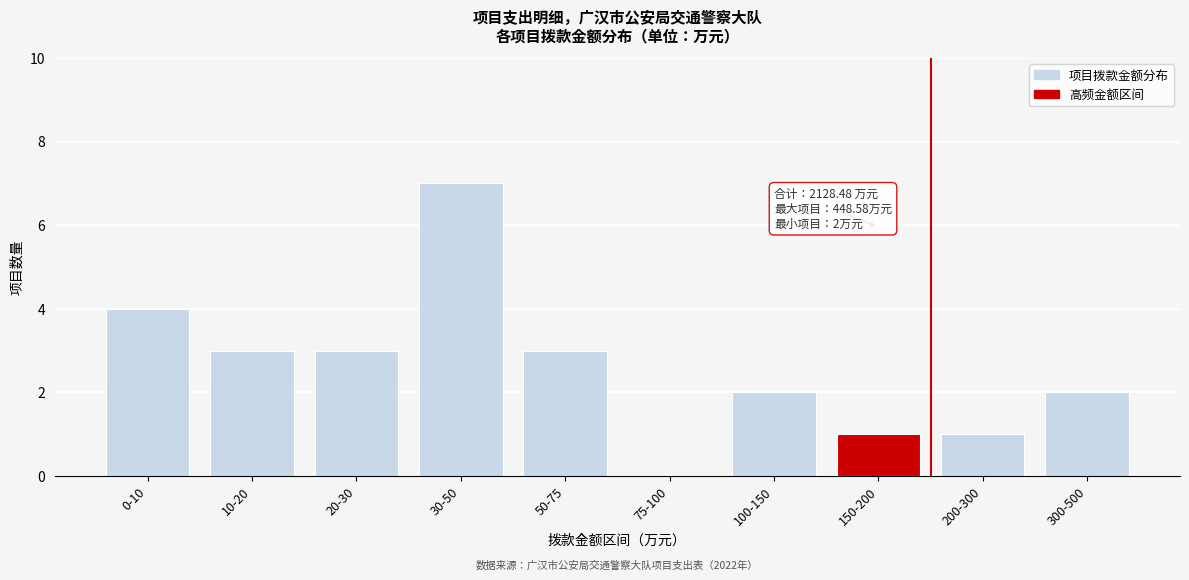

Reading right to left, list all the values displayed in this chart.

300-500=2	200-300=1	150-200=1	100-150=2	75-100=0	50-75=3	30-50=7	20-30=3	10-20=3	0-10=4